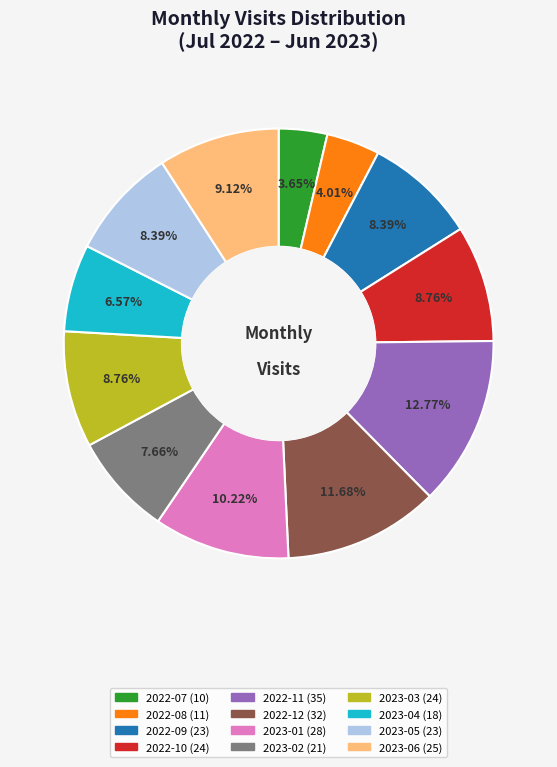

Is 2023-04 the majority of the pie?

No